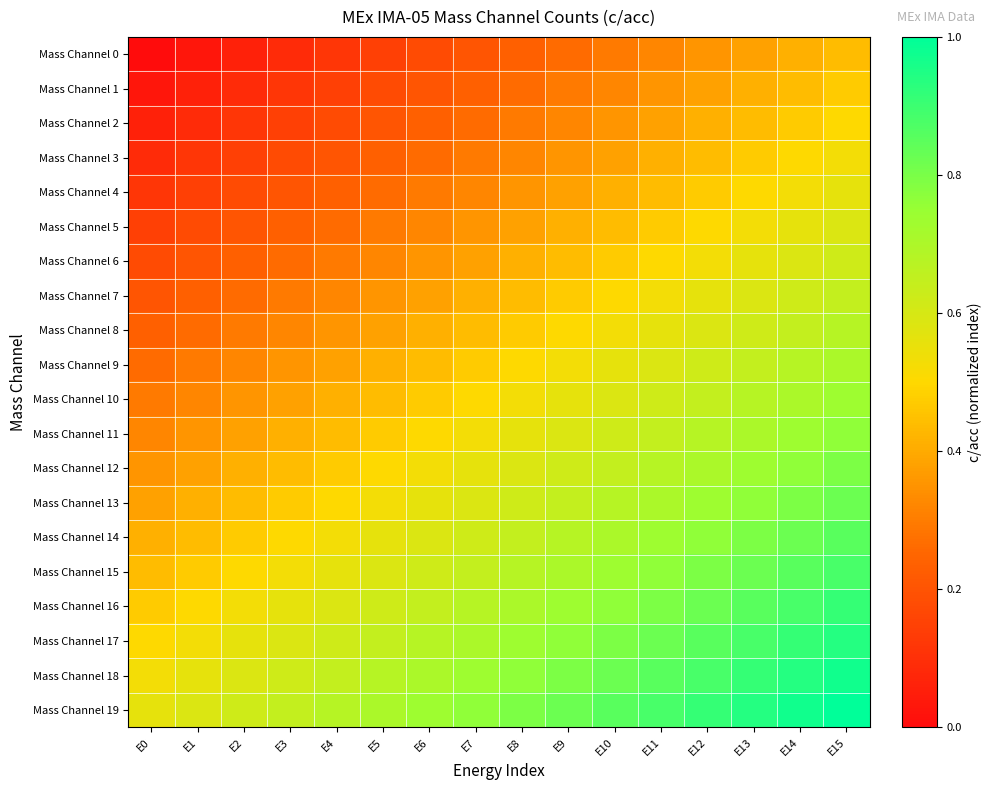

Reading right to left, transcribe all the data shown in this chart.

Mass Channel 0: E15=0.4	E14=0.4	E13=0.4	E12=0.4	E11=0.3	E10=0.3	E9=0.3	E8=0.2	E7=0.2	E6=0.2	E5=0.1	E4=0.1	E3=0.1	E2=0.1	E1=0.0	E0=0.0
Mass Channel 1: E15=0.5	E14=0.4	E13=0.4	E12=0.4	E11=0.4	E10=0.3	E9=0.3	E8=0.3	E7=0.2	E6=0.2	E5=0.2	E4=0.1	E3=0.1	E2=0.1	E1=0.1	E0=0.0
Mass Channel 2: E15=0.5	E14=0.5	E13=0.4	E12=0.4	E11=0.4	E10=0.4	E9=0.3	E8=0.3	E7=0.3	E6=0.2	E5=0.2	E4=0.2	E3=0.1	E2=0.1	E1=0.1	E0=0.1
Mass Channel 3: E15=0.5	E14=0.5	E13=0.5	E12=0.4	E11=0.4	E10=0.4	E9=0.4	E8=0.3	E7=0.3	E6=0.3	E5=0.2	E4=0.2	E3=0.2	E2=0.1	E1=0.1	E0=0.1
Mass Channel 4: E15=0.6	E14=0.5	E13=0.5	E12=0.5	E11=0.4	E10=0.4	E9=0.4	E8=0.4	E7=0.3	E6=0.3	E5=0.3	E4=0.2	E3=0.2	E2=0.2	E1=0.1	E0=0.1
Mass Channel 5: E15=0.6	E14=0.6	E13=0.5	E12=0.5	E11=0.5	E10=0.4	E9=0.4	E8=0.4	E7=0.4	E6=0.3	E5=0.3	E4=0.3	E3=0.2	E2=0.2	E1=0.2	E0=0.1
Mass Channel 6: E15=0.6	E14=0.6	E13=0.6	E12=0.5	E11=0.5	E10=0.5	E9=0.4	E8=0.4	E7=0.4	E6=0.4	E5=0.3	E4=0.3	E3=0.3	E2=0.2	E1=0.2	E0=0.2
Mass Channel 7: E15=0.6	E14=0.6	E13=0.6	E12=0.6	E11=0.5	E10=0.5	E9=0.5	E8=0.4	E7=0.4	E6=0.4	E5=0.4	E4=0.3	E3=0.3	E2=0.3	E1=0.2	E0=0.2
Mass Channel 8: E15=0.7	E14=0.6	E13=0.6	E12=0.6	E11=0.6	E10=0.5	E9=0.5	E8=0.5	E7=0.4	E6=0.4	E5=0.4	E4=0.4	E3=0.3	E2=0.3	E1=0.3	E0=0.2
Mass Channel 9: E15=0.7	E14=0.7	E13=0.6	E12=0.6	E11=0.6	E10=0.6	E9=0.5	E8=0.5	E7=0.5	E6=0.4	E5=0.4	E4=0.4	E3=0.4	E2=0.3	E1=0.3	E0=0.3
Mass Channel 10: E15=0.7	E14=0.7	E13=0.7	E12=0.6	E11=0.6	E10=0.6	E9=0.6	E8=0.5	E7=0.5	E6=0.5	E5=0.4	E4=0.4	E3=0.4	E2=0.4	E1=0.3	E0=0.3
Mass Channel 11: E15=0.8	E14=0.7	E13=0.7	E12=0.7	E11=0.6	E10=0.6	E9=0.6	E8=0.6	E7=0.5	E6=0.5	E5=0.5	E4=0.4	E3=0.4	E2=0.4	E1=0.4	E0=0.3
Mass Channel 12: E15=0.8	E14=0.8	E13=0.7	E12=0.7	E11=0.7	E10=0.6	E9=0.6	E8=0.6	E7=0.6	E6=0.5	E5=0.5	E4=0.5	E3=0.4	E2=0.4	E1=0.4	E0=0.4
Mass Channel 13: E15=0.8	E14=0.8	E13=0.8	E12=0.7	E11=0.7	E10=0.7	E9=0.6	E8=0.6	E7=0.6	E6=0.6	E5=0.5	E4=0.5	E3=0.5	E2=0.4	E1=0.4	E0=0.4
Mass Channel 14: E15=0.9	E14=0.8	E13=0.8	E12=0.8	E11=0.7	E10=0.7	E9=0.7	E8=0.6	E7=0.6	E6=0.6	E5=0.6	E4=0.5	E3=0.5	E2=0.5	E1=0.4	E0=0.4
Mass Channel 15: E15=0.9	E14=0.9	E13=0.8	E12=0.8	E11=0.8	E10=0.7	E9=0.7	E8=0.7	E7=0.6	E6=0.6	E5=0.6	E4=0.6	E3=0.5	E2=0.5	E1=0.5	E0=0.4
Mass Channel 16: E15=0.9	E14=0.9	E13=0.9	E12=0.8	E11=0.8	E10=0.8	E9=0.7	E8=0.7	E7=0.7	E6=0.6	E5=0.6	E4=0.6	E3=0.6	E2=0.5	E1=0.5	E0=0.5
Mass Channel 17: E15=0.9	E14=0.9	E13=0.9	E12=0.9	E11=0.8	E10=0.8	E9=0.8	E8=0.7	E7=0.7	E6=0.7	E5=0.6	E4=0.6	E3=0.6	E2=0.6	E1=0.5	E0=0.5
Mass Channel 18: E15=1.0	E14=0.9	E13=0.9	E12=0.9	E11=0.9	E10=0.8	E9=0.8	E8=0.8	E7=0.7	E6=0.7	E5=0.7	E4=0.6	E3=0.6	E2=0.6	E1=0.6	E0=0.5
Mass Channel 19: E15=1.0	E14=1.0	E13=0.9	E12=0.9	E11=0.9	E10=0.9	E9=0.8	E8=0.8	E7=0.8	E6=0.7	E5=0.7	E4=0.7	E3=0.6	E2=0.6	E1=0.6	E0=0.6